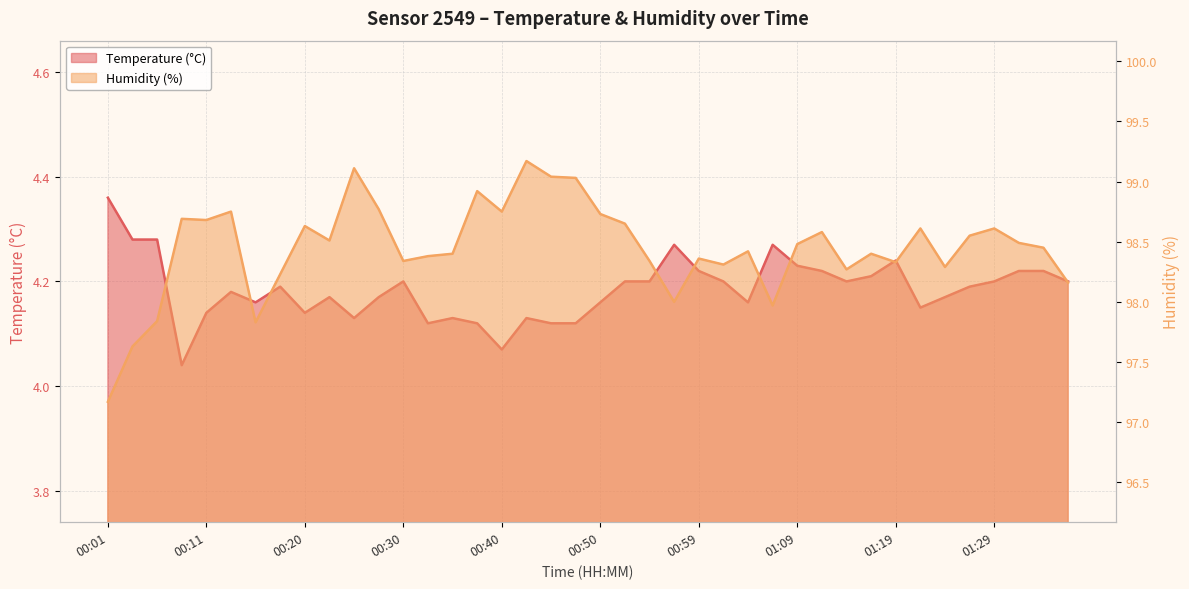

How many interior local peaks does the Temperature (°C) series have?

9